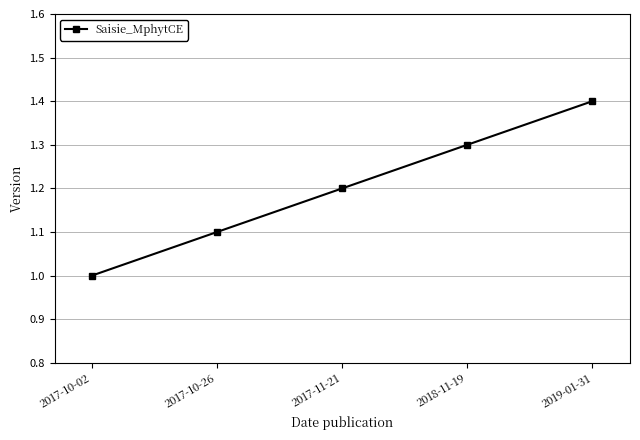

Approximately how many times larger is the value at 2019-01-31 compared to 2017-10-26?

1.3